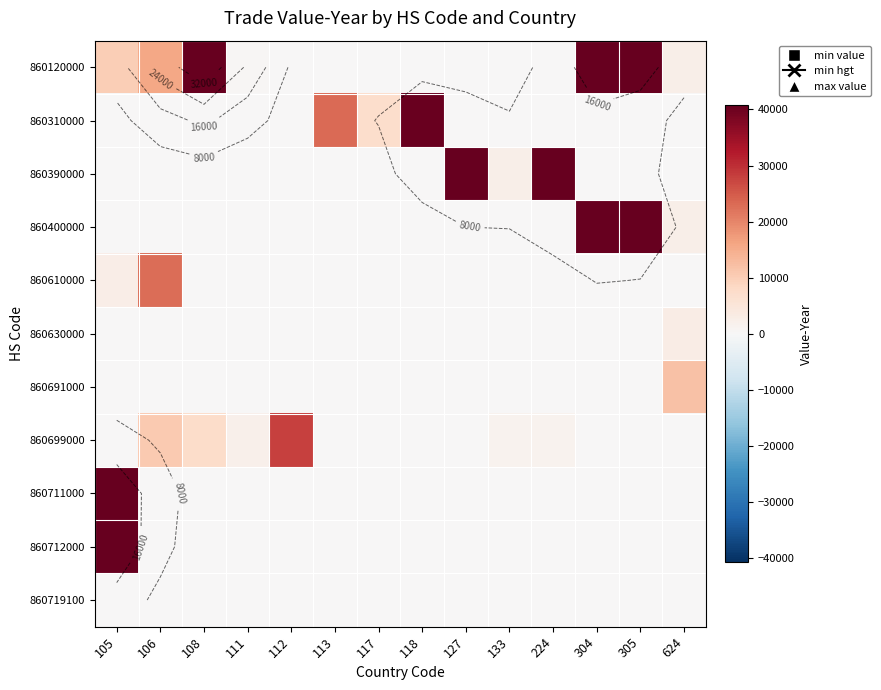

At how many categories does at least one series exceed 34113?

7